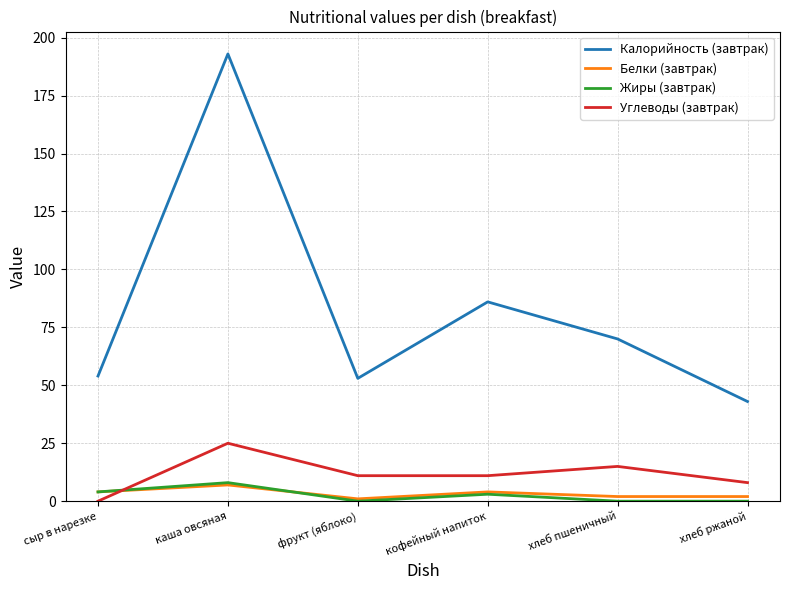

How many values in Углеводы (завтрак) are above zero?

5